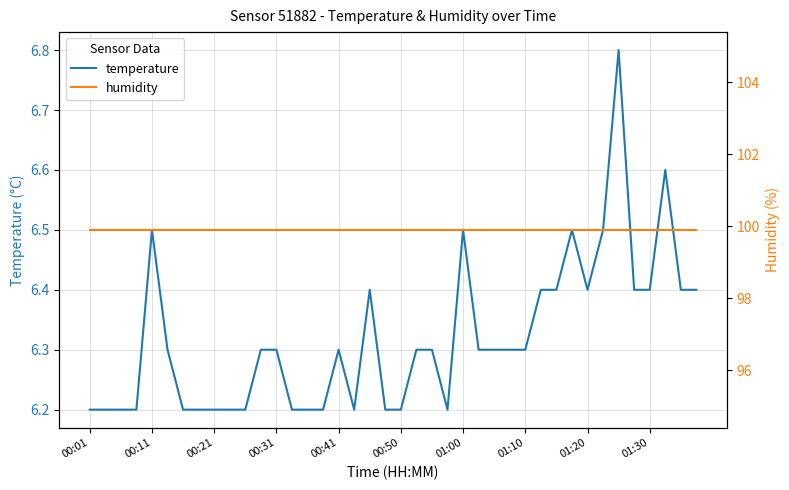

Where is temperature nearest to the value 6?

00:01